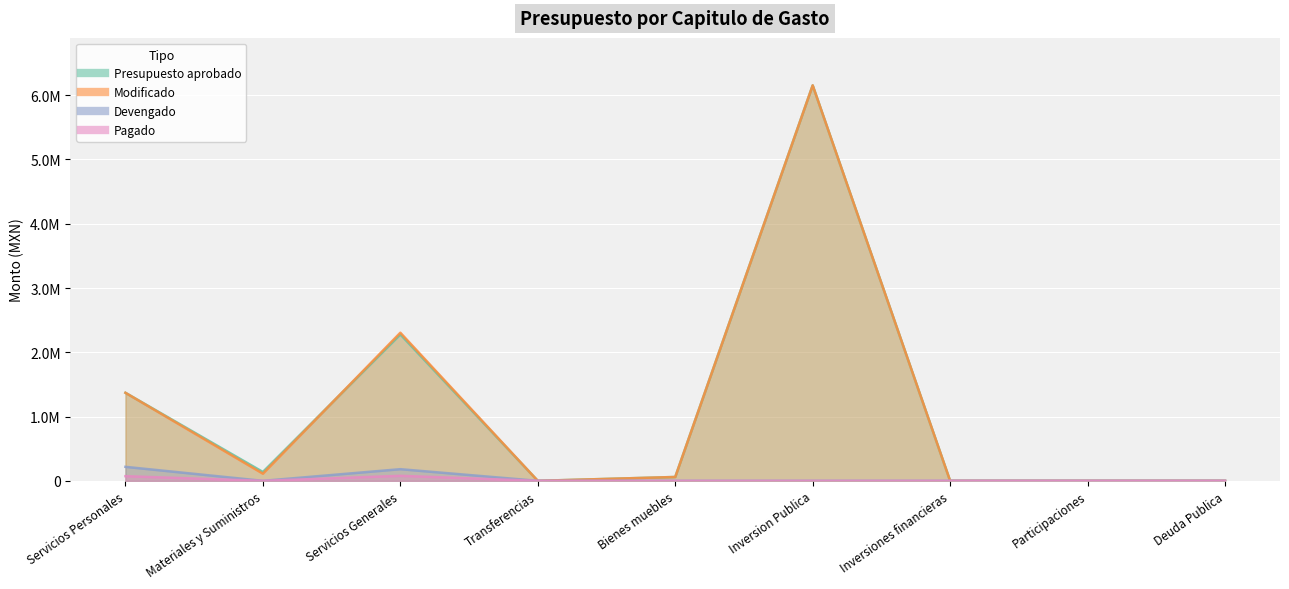

True or false: Modificado and Pagado cross at least once.

False